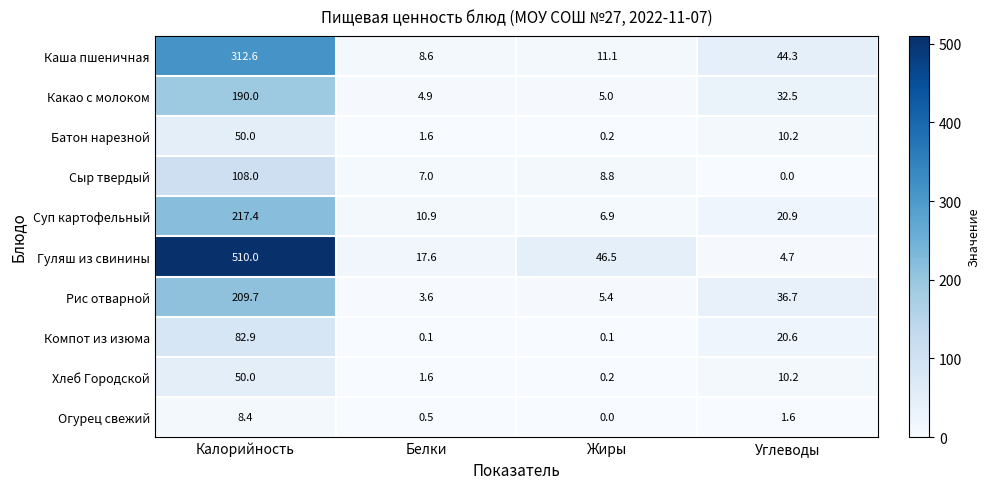

Which series has the largest total across all categories?

Гуляш из свинины